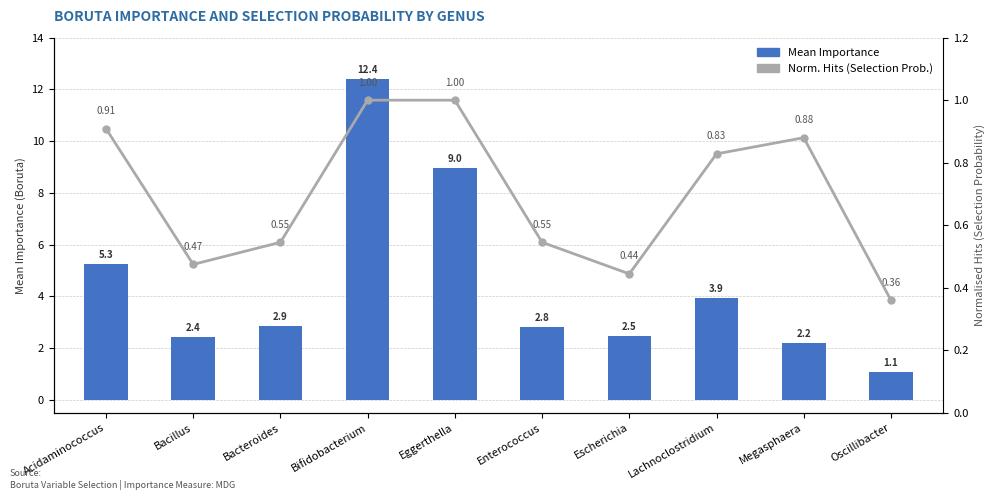

Reading left to right, transcribe all the data shown in this chart.

meanImp: 5.3	2.4	2.9	12.4	9.0	2.8	2.5	3.9	2.2	1.1
normHits: 0.9	0.5	0.5	1.0	1.0	0.5	0.4	0.8	0.9	0.4